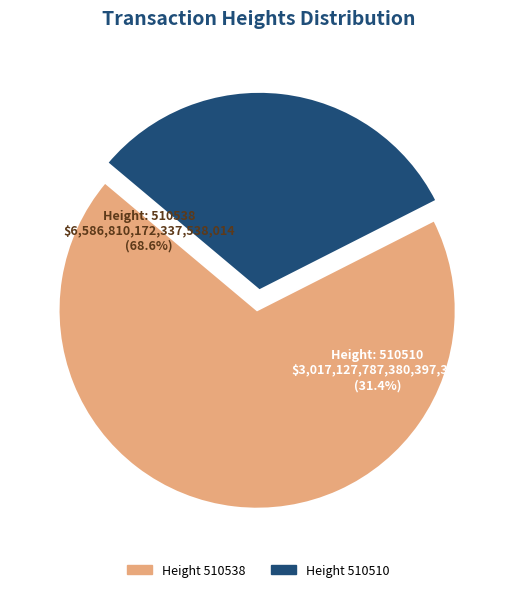

How many slices are in this pie chart?

2